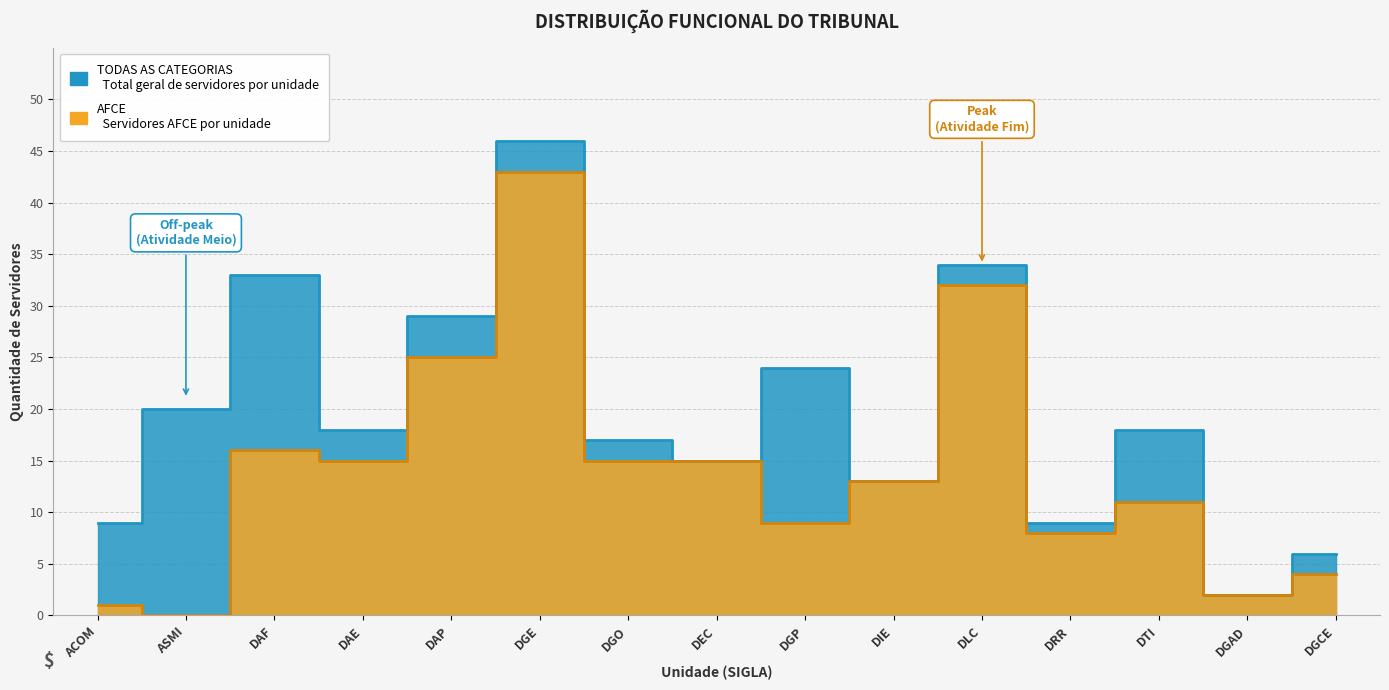

What position from the right is DAE?

12